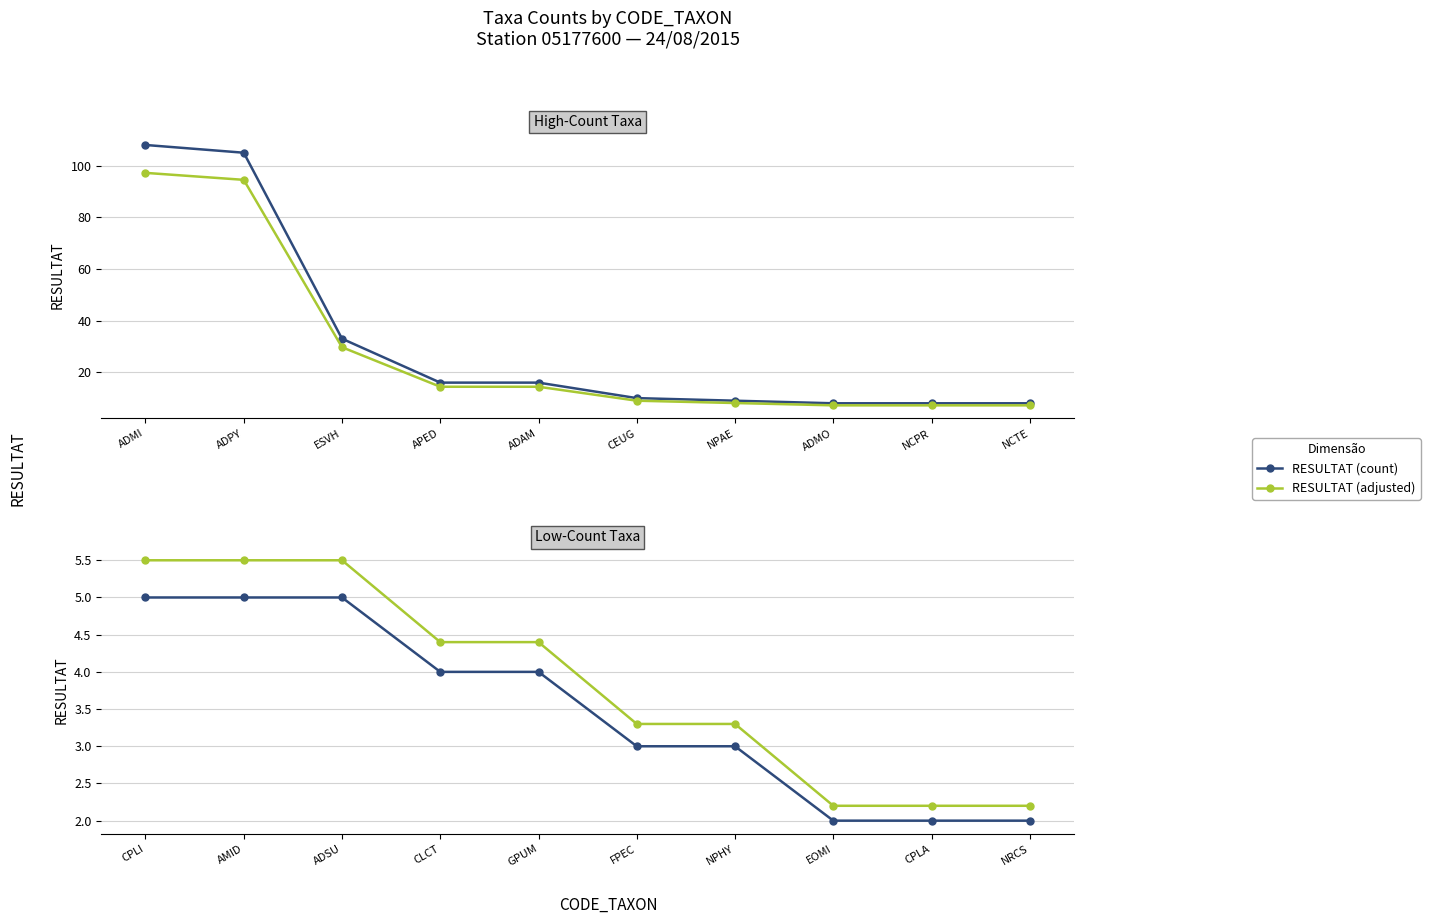

What is the value of the RESULTAT (count) point at the 7th from the left?

3.0